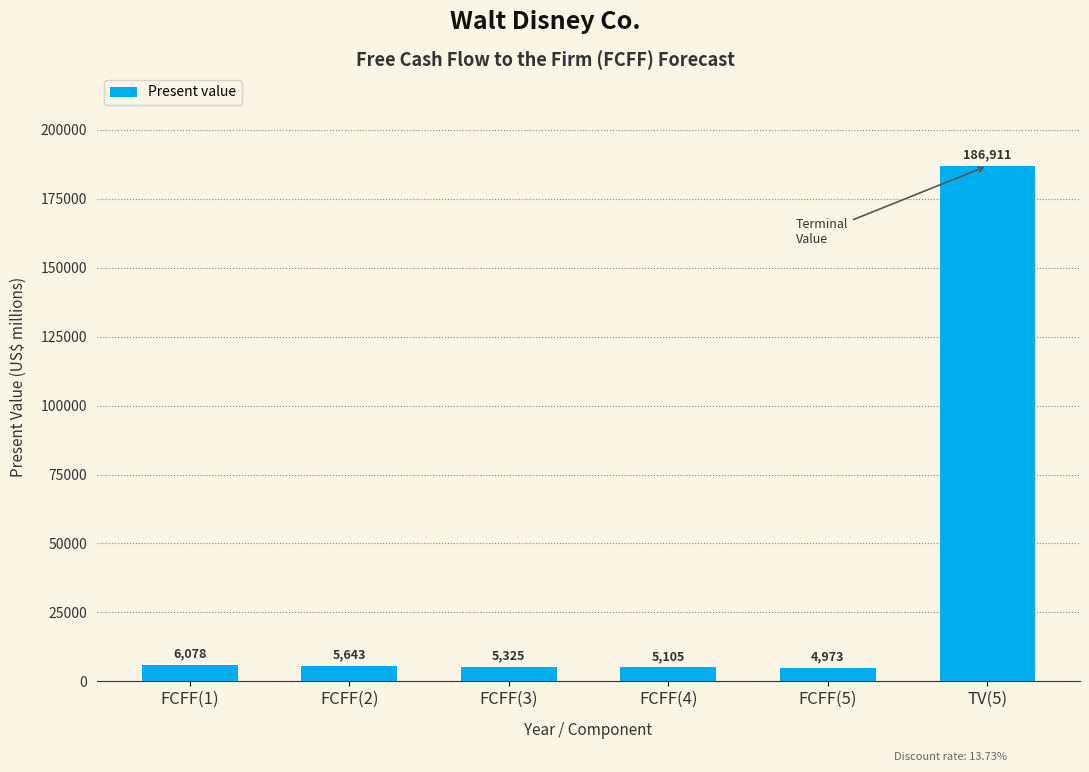

What position from the left is FCFF(1)?

1